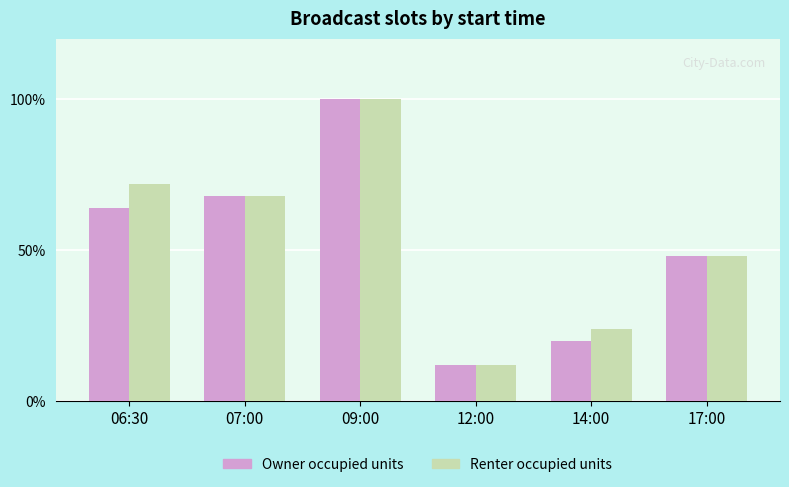

Is it true that Renter occupied units equals 7 at 06:30?

False